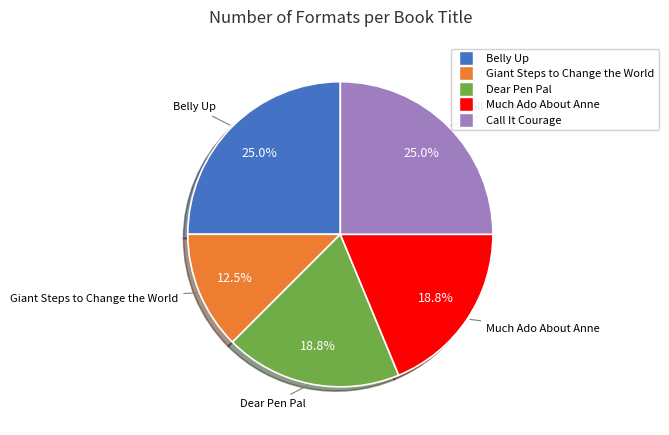

To the nearest percent, what percentage of the pie is Belly Up?

25%